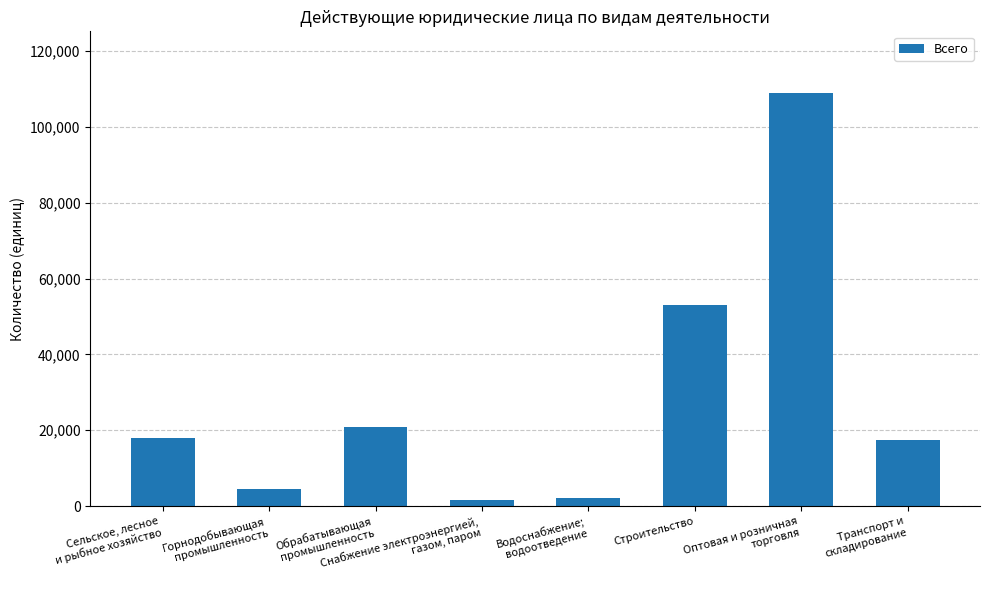

True or false: the data shows 10227 at Транспорт и
складирование.

False